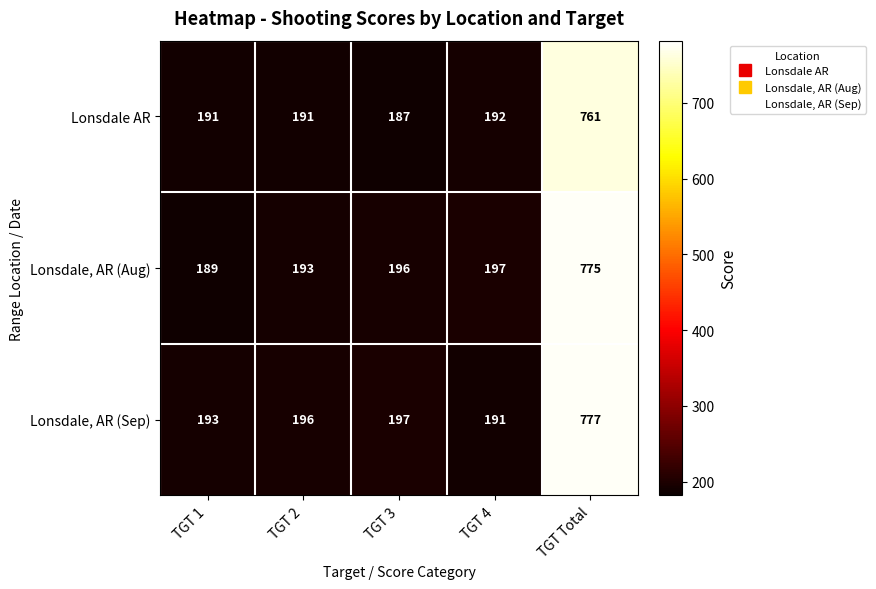

Reading left to right, what are all the values shown in this chart?

Lonsdale AR: 191	191	187	192	761
Lonsdale, AR (Aug): 189	193	196	197	775
Lonsdale, AR (Sep): 193	196	197	191	777